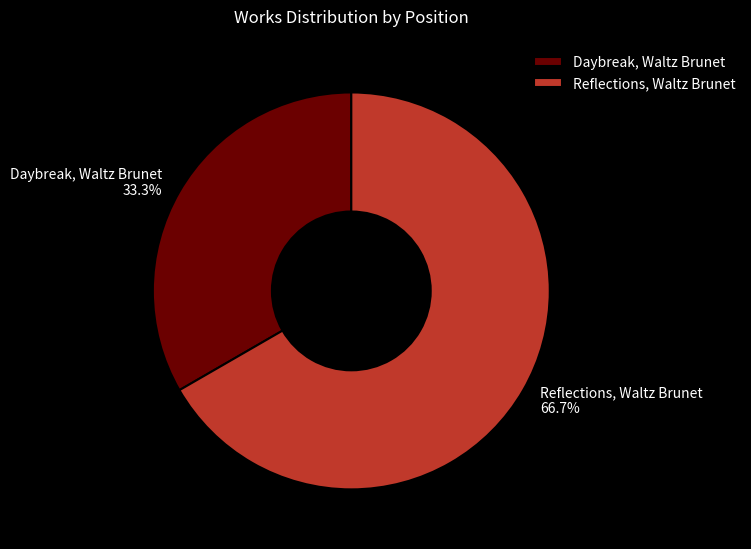

To the nearest percent, what percentage of the pie is Daybreak, Waltz Brunet?

33%